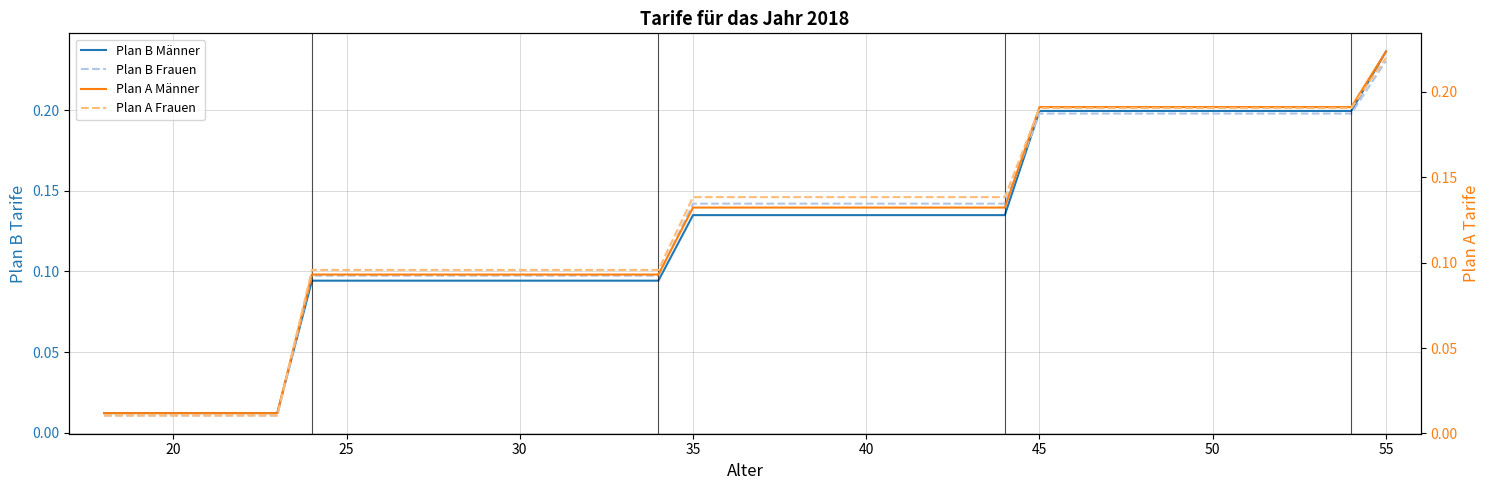

At how many categories does at least one series exceed 0?

38